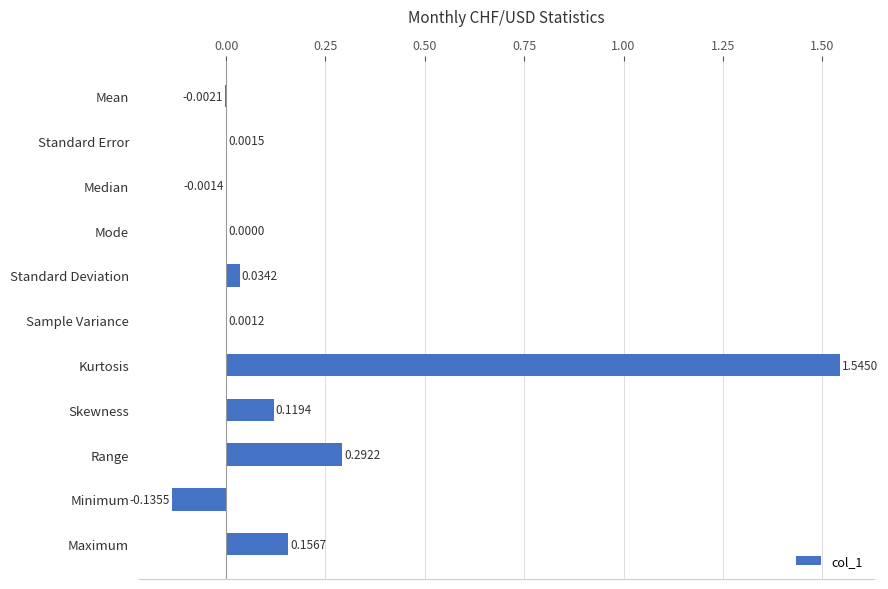

Which has a higher value, Standard Deviation or Skewness?

Skewness